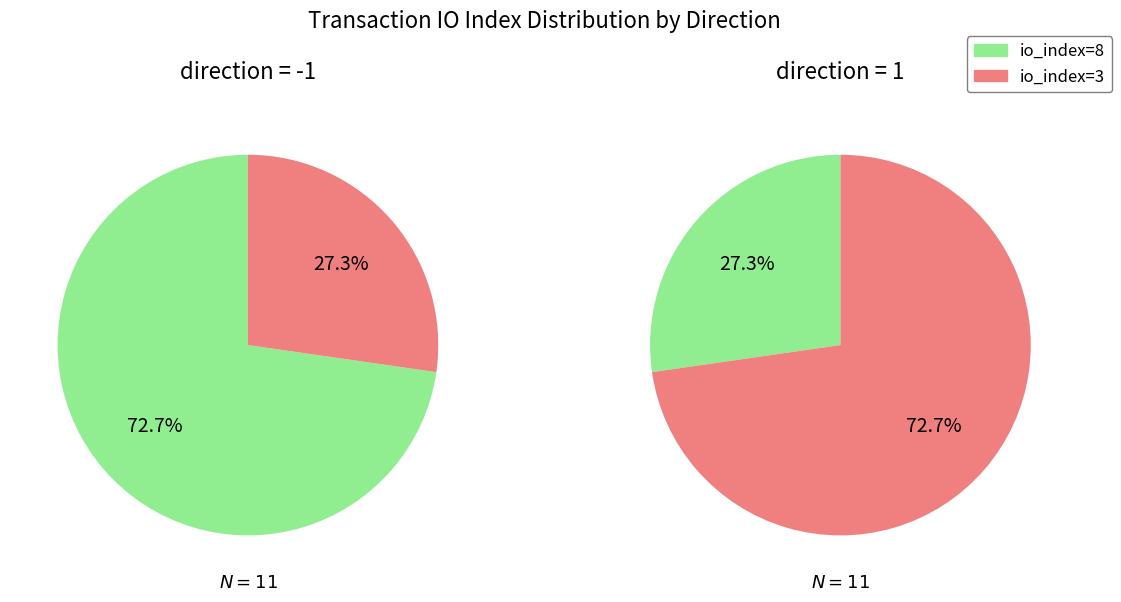

Is there a majority slice in this chart?

Yes